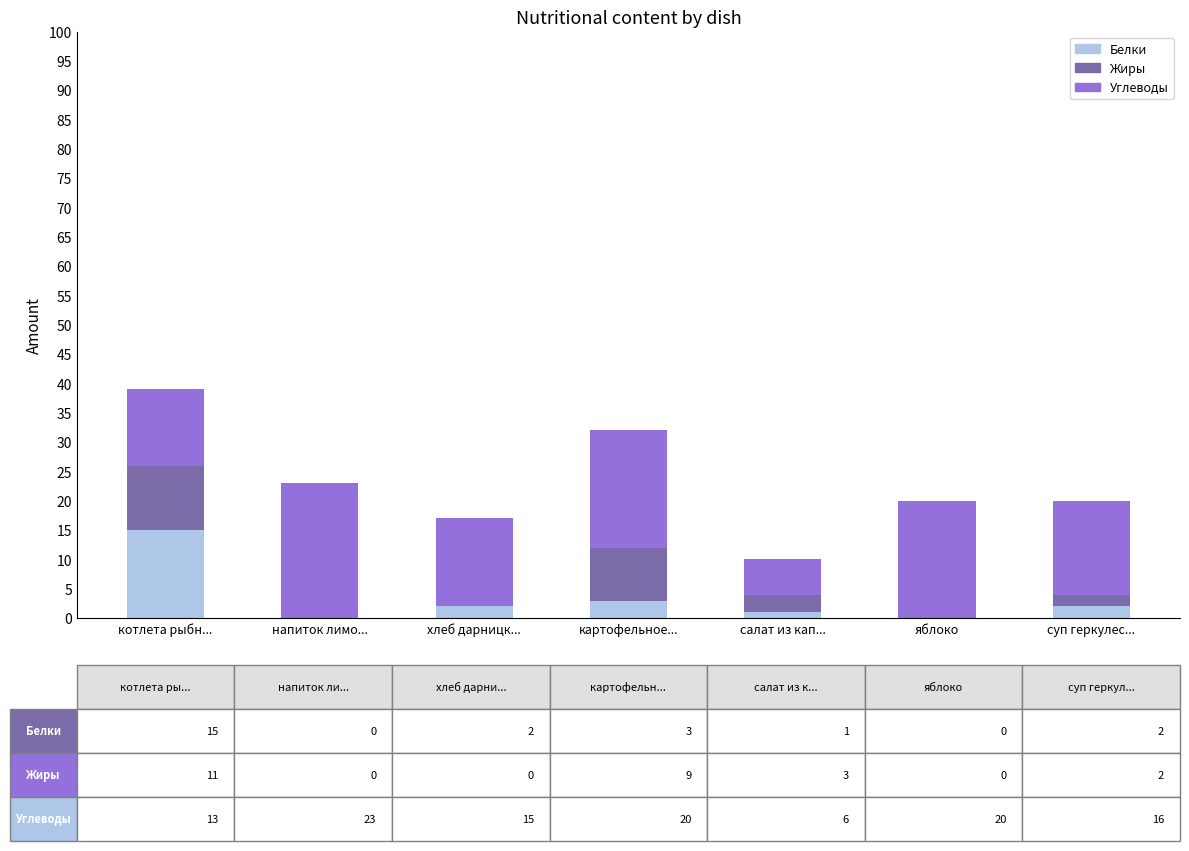

At which label is Белки closest to 7?

картофельное...